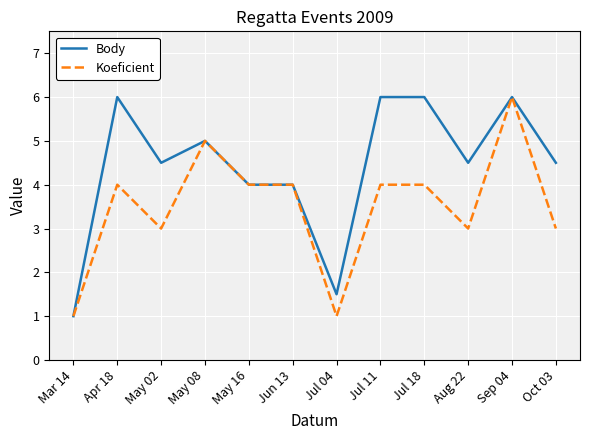

Reading right to left, list all the values displayed in this chart.

Body: Oct 03=4.5	Sep 04=6.0	Aug 22=4.5	Jul 18=6.0	Jul 11=6.0	Jul 04=1.5	Jun 13=4.0	May 16=4.0	May 08=5.0	May 02=4.5	Apr 18=6.0	Mar 14=1.0
Koeficient: Oct 03=3.0	Sep 04=6.0	Aug 22=3.0	Jul 18=4.0	Jul 11=4.0	Jul 04=1.0	Jun 13=4.0	May 16=4.0	May 08=5.0	May 02=3.0	Apr 18=4.0	Mar 14=1.0